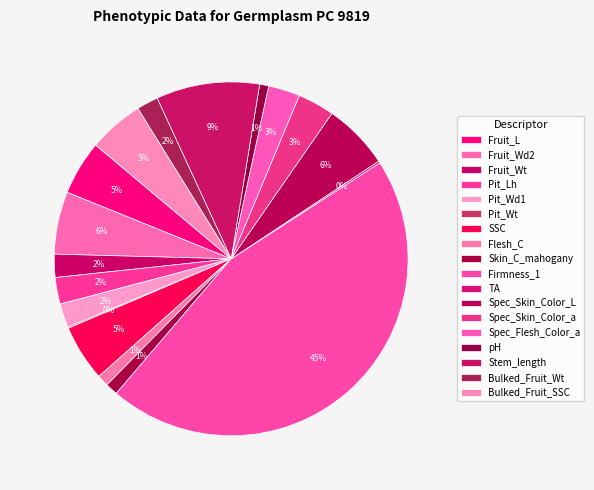

What is the largest slice in the pie chart?

Firmness_1